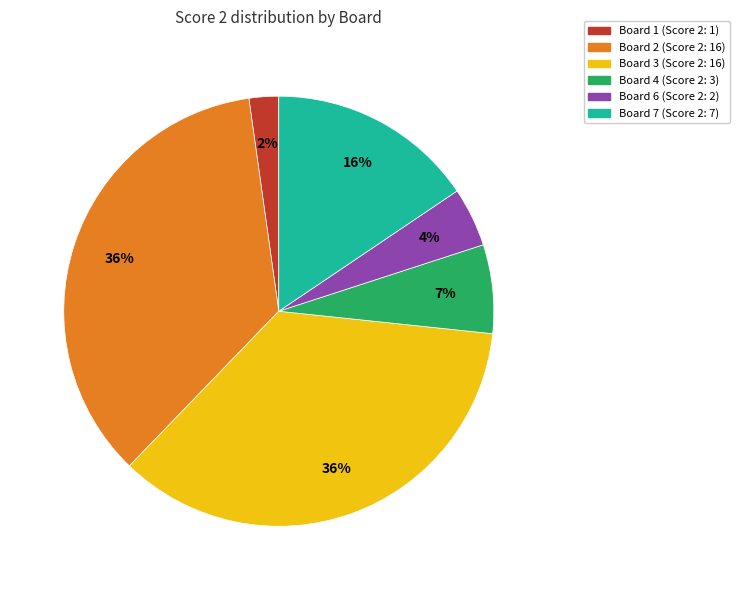

Is there any slice that represents more than half of the pie?

No